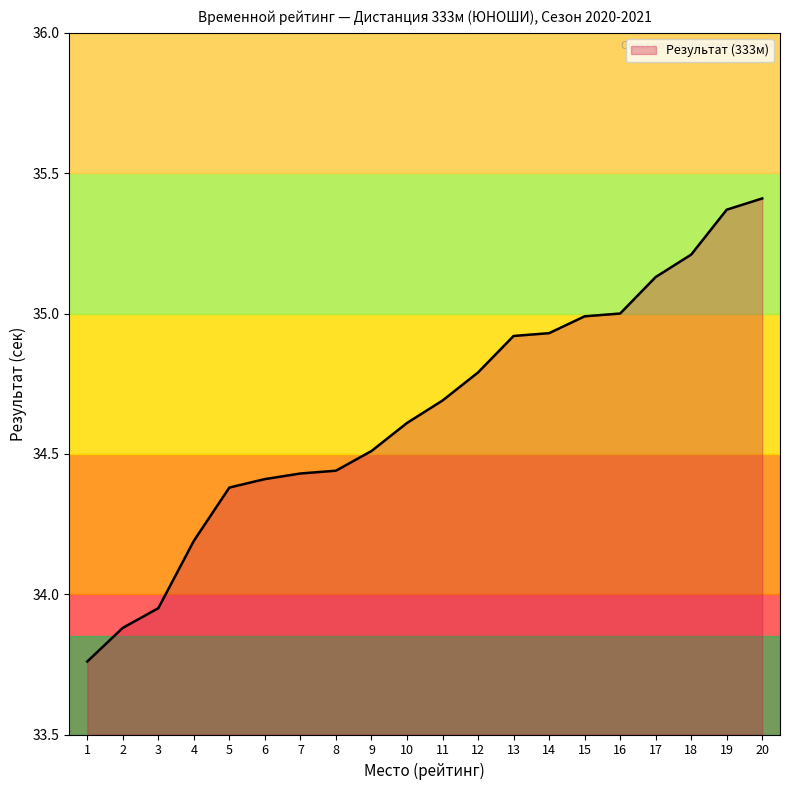

What is the minimum value shown in the chart?

33.8